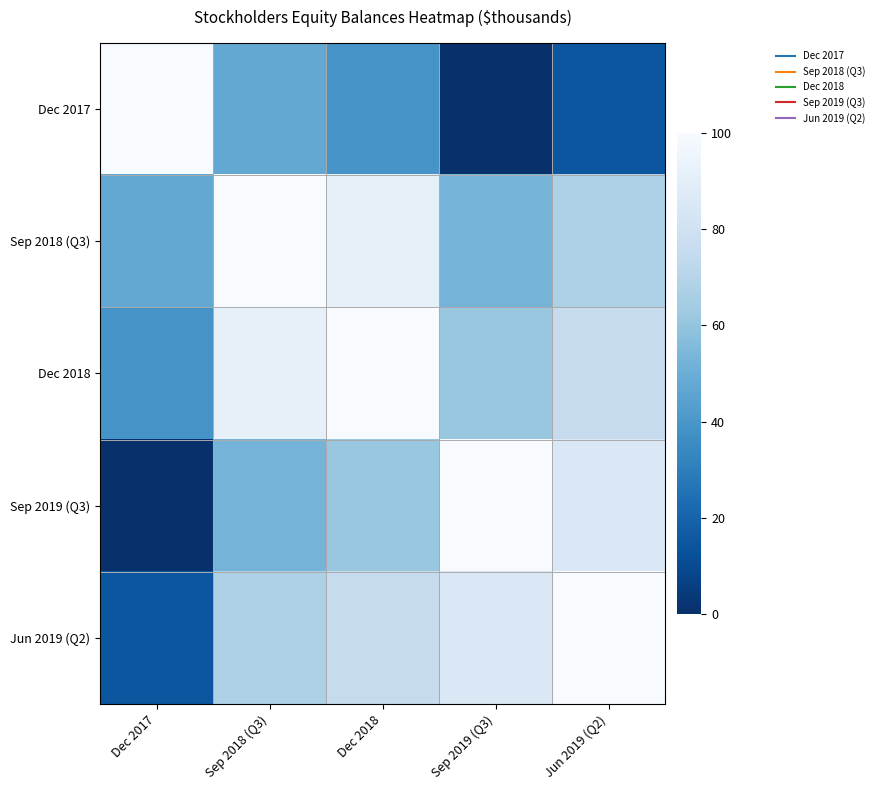

What is the difference between the highest and lowest values at Jun 2019 (Q2)?

85.4